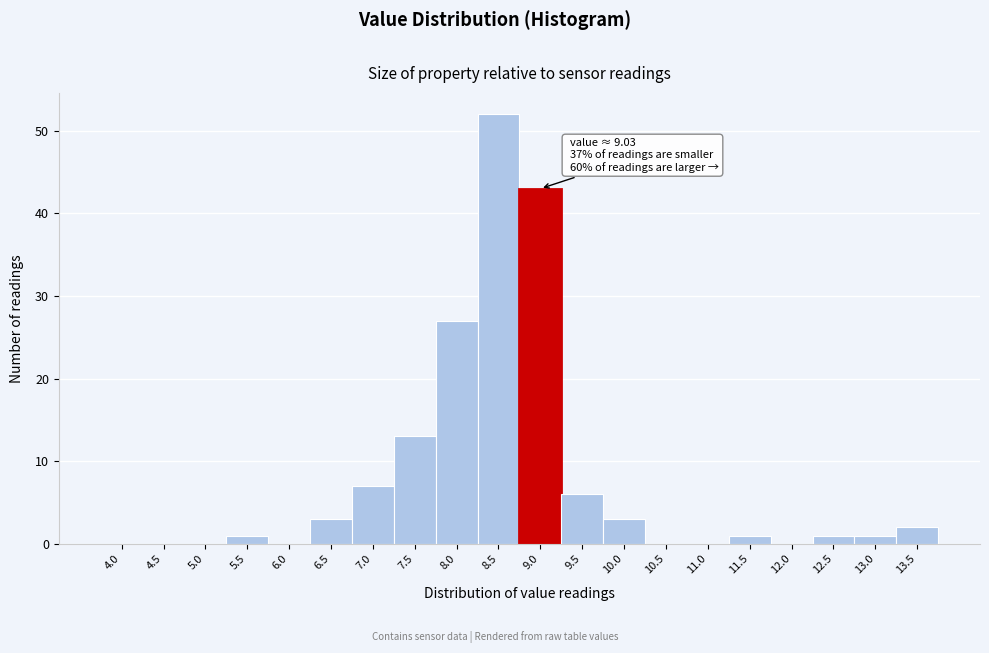

Reading right to left, list all the values displayed in this chart.

13.5=2	13.0=1	12.5=1	12.0=0	11.5=1	11.0=0	10.5=0	10.0=3	9.5=6	9.0=43	8.5=52	8.0=27	7.5=13	7.0=7	6.5=3	6.0=0	5.5=1	5.0=0	4.5=0	4.0=0